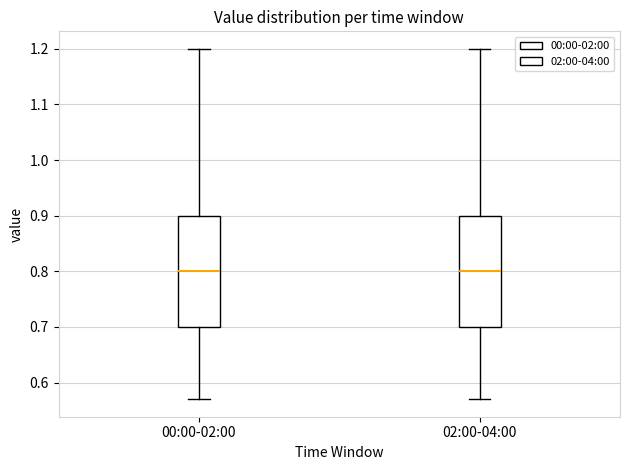

Reading left to right, transcribe this box plot: for each box, give where its median line is, the range the box spans, and where its two whiskers end, as read against the y-axis. The values are not printed on the chart, so give them approximately, as read against the axis.

00:00-02:00: median 0.80, box 0.70 to 0.90, whiskers 0.57 to 1.20
02:00-04:00: median 0.80, box 0.70 to 0.90, whiskers 0.57 to 1.20